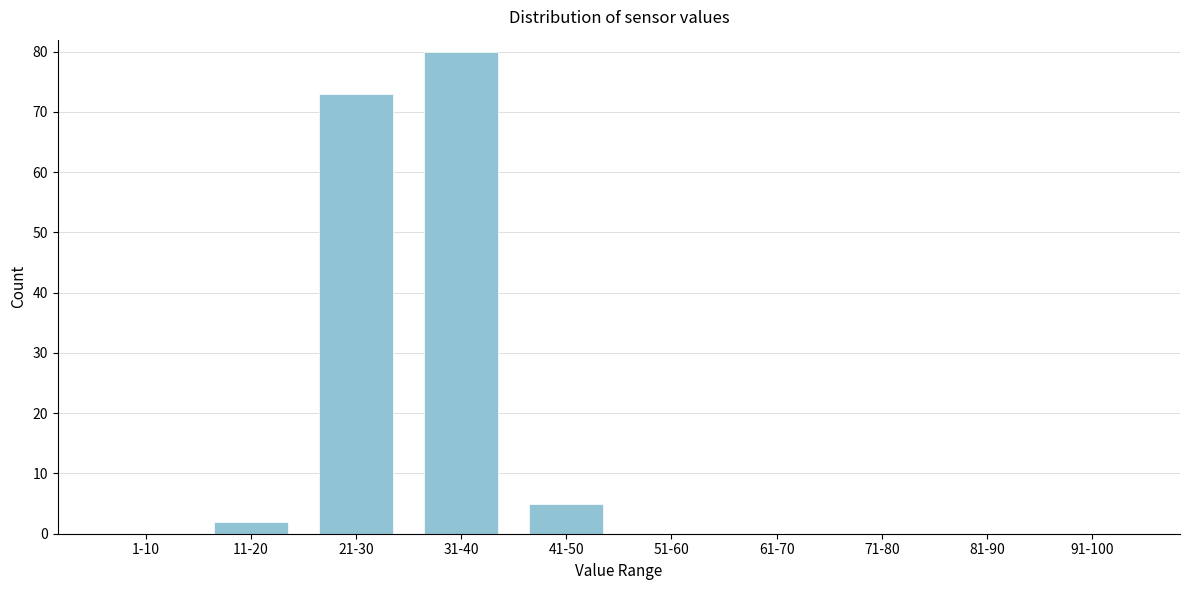

Reading left to right, what are all the values shown in this chart?

1-10=0	11-20=2	21-30=73	31-40=80	41-50=5	51-60=0	61-70=0	71-80=0	81-90=0	91-100=0